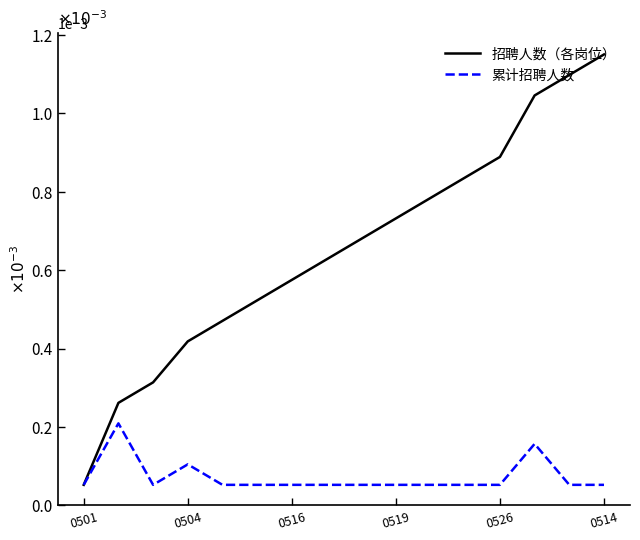

Which series has the widest spread of values?

招聘人数（各岗位）